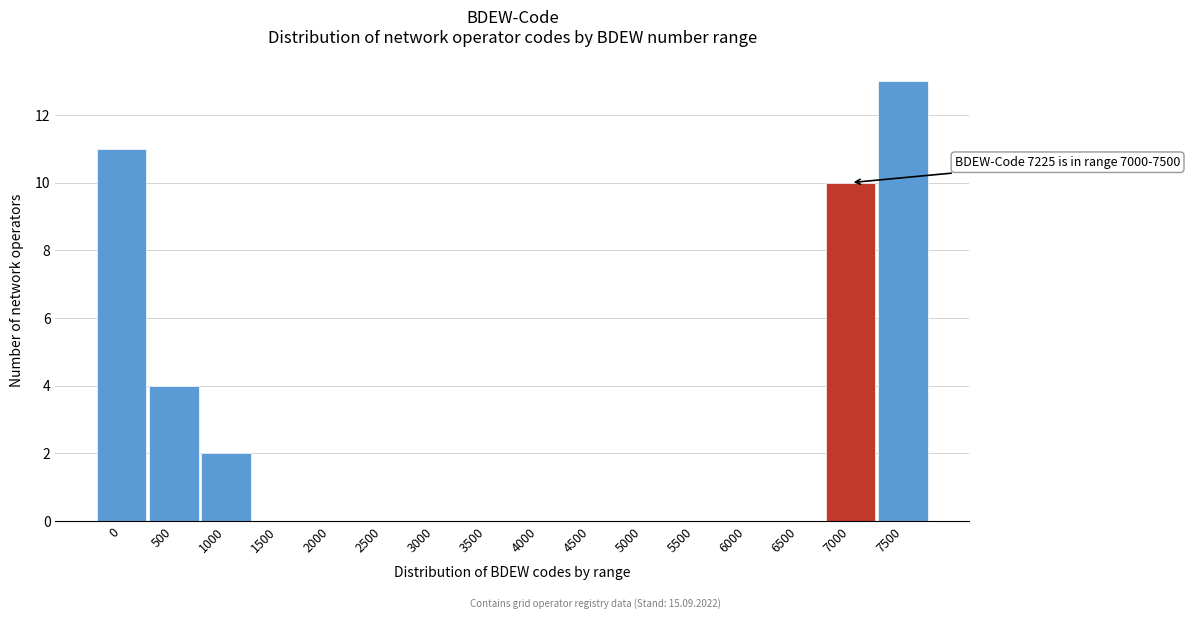

Reading right to left, list all the values displayed in this chart.

7500=13	7000=10	6500=0	6000=0	5500=0	5000=0	4500=0	4000=0	3500=0	3000=0	2500=0	2000=0	1500=0	1000=2	500=4	0=11